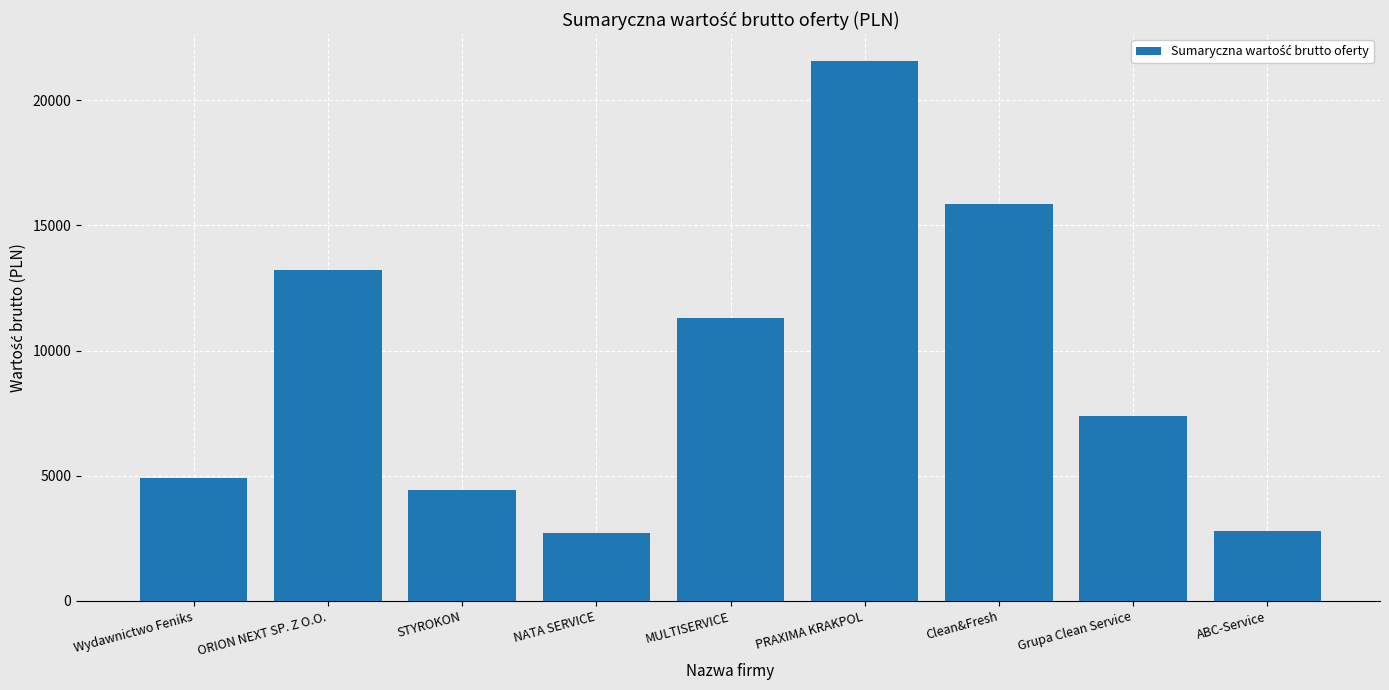

What is the label of the 8th bar from the right?

ORION NEXT SP. Z O.O.